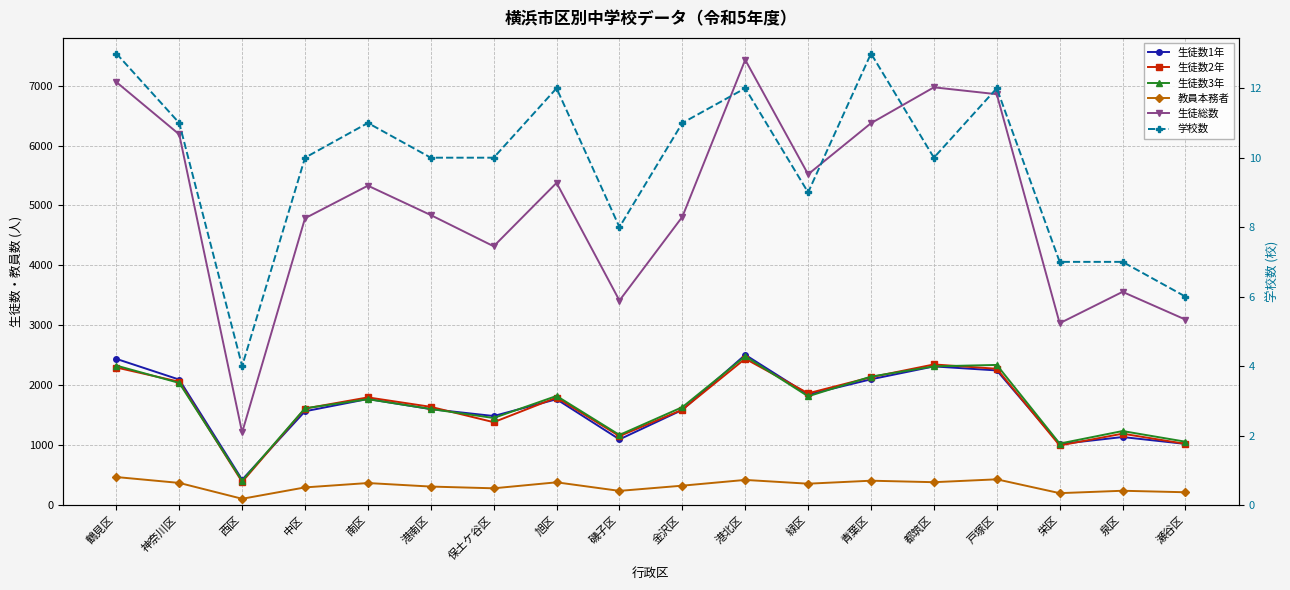

Reading left to right, list all the values displayed in this chart.

生徒数1年: 2439	2093	422	1564	1769	1600	1485	1765	1095	1587	2507	1843	2098	2313	2246	1016	1134	1019
生徒数2年: 2295	2057	385	1609	1796	1638	1382	1793	1149	1591	2442	1864	2133	2346	2274	993	1190	1020
生徒数3年: 2327	2037	404	1614	1766	1602	1452	1820	1169	1633	2483	1814	2143	2314	2338	1025	1234	1056
教員本務者: 466	368	103	293	366	307	278	378	235	322	418	355	405	380	428	197	237	212
生徒総数: 7061	6187	1211	4787	5331	4840	4319	5378	3413	4811	7432	5521	6374	6973	6858	3034	3558	3095
学校数: 13	11	4	10	11	10	10	12	8	11	12	9	13	10	12	7	7	6